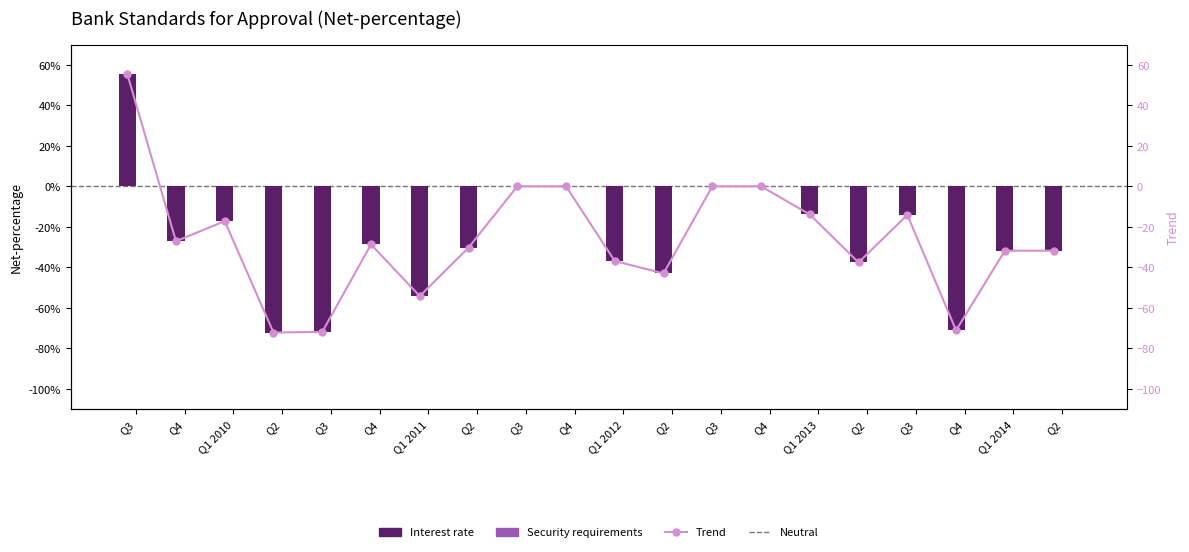

The chart shows a value of -17.2 at Q1 2010. True or false?

True